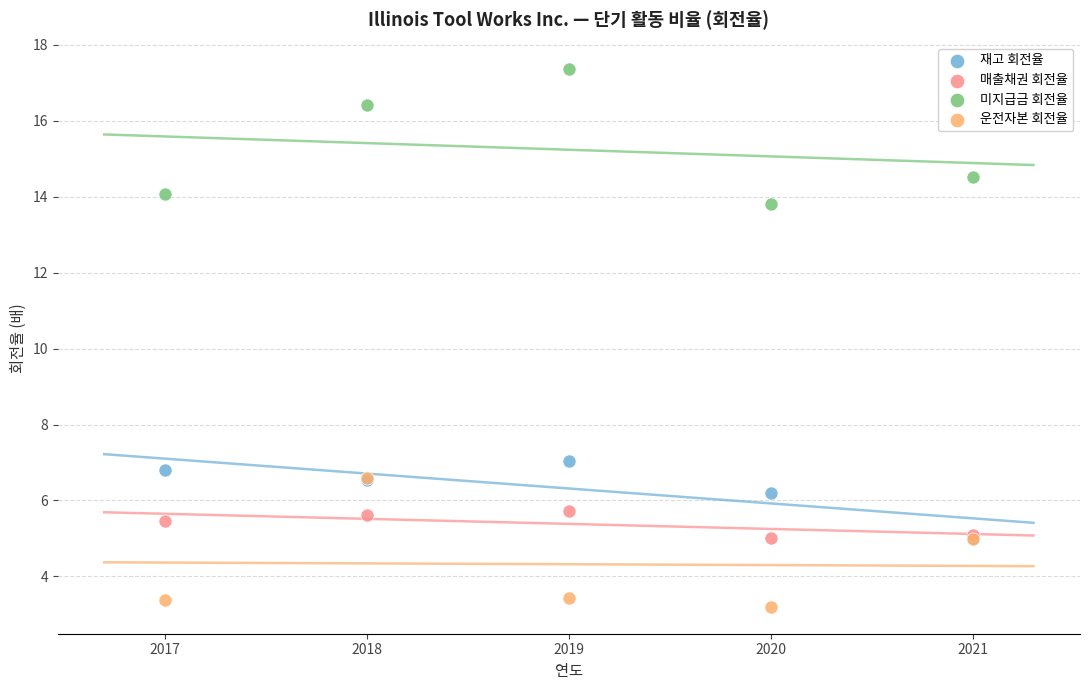

In the 미지급금 회전율 series, what Y value is closest to 15?

14.5